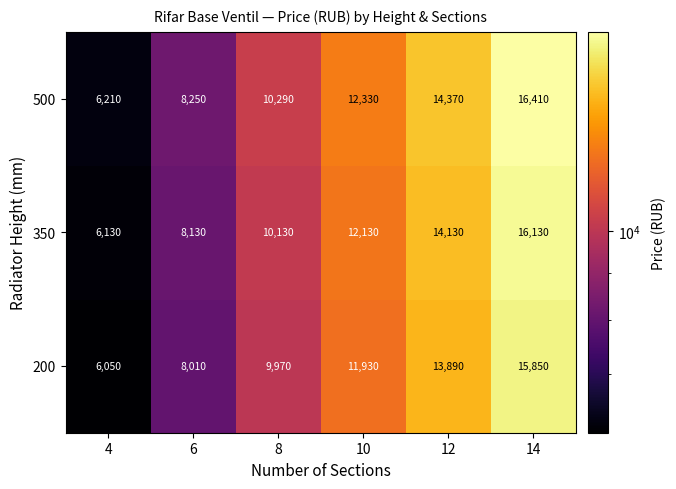

What is the difference between the maximum and minimum values in the 350 series?

10000